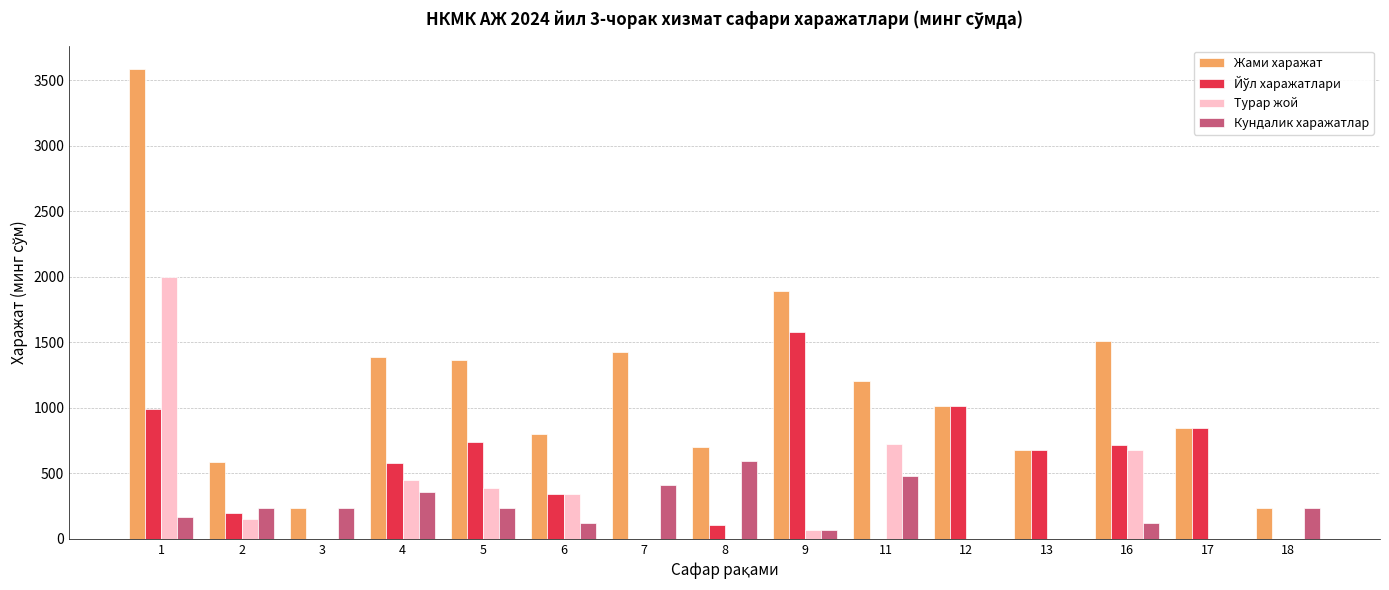

The value of Кундалик харажатлар at 1 is 298.4. True or false?

False